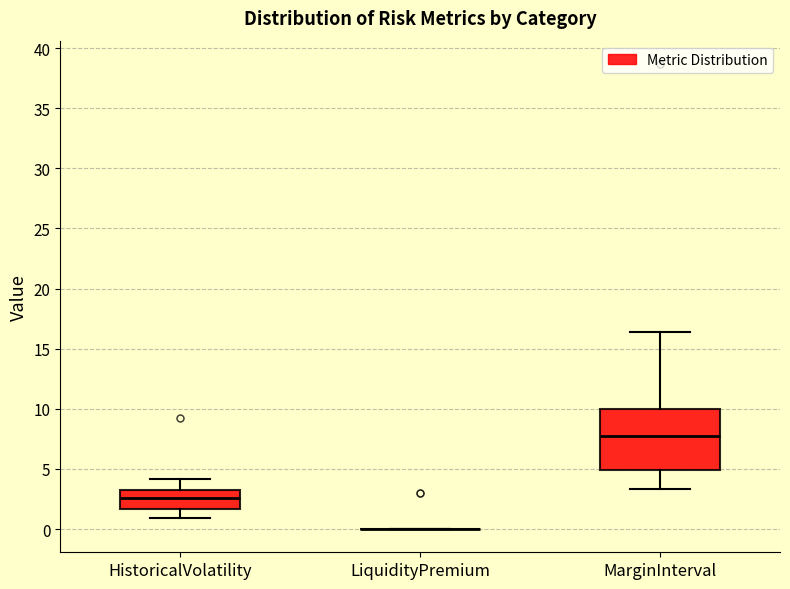

Reading left to right, transcribe this box plot: for each box, give where its median line is, the range the box spans, and where its two whiskers end, as read against the y-axis. The values are not printed on the chart, so give them approximately, as read against the axis.

HistoricalVolatility: median 2.5, box 1.5 to 3.5, whiskers 1.0 to 4.0
LiquidityPremium: box collapsed to a line at 0.0, whiskers 0.0 to 0.0
MarginInterval: median 7.5, box 5.0 to 10.0, whiskers 3.5 to 16.5